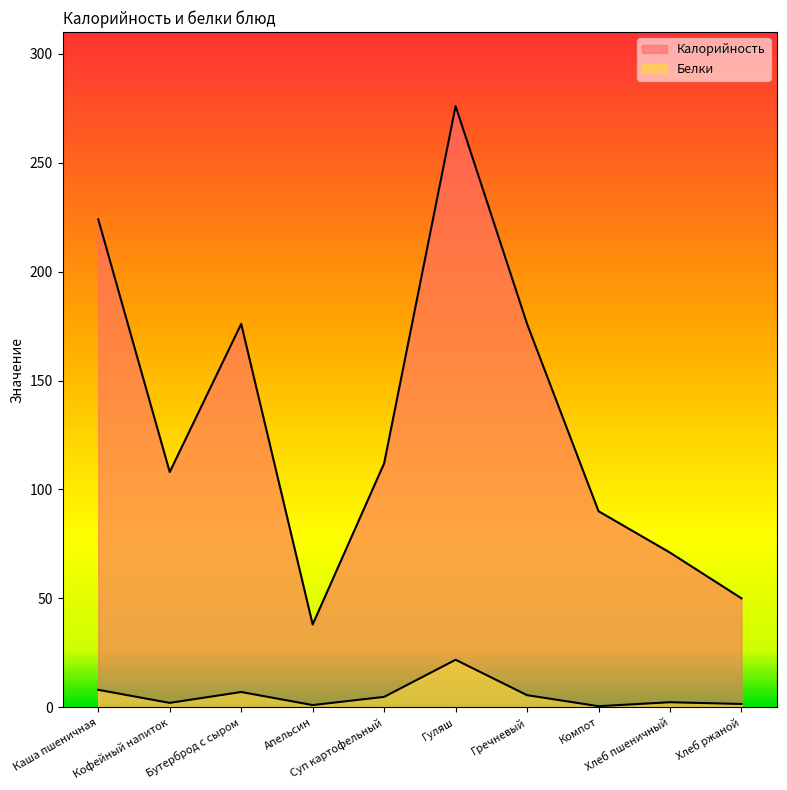

What is the spread (max minus min) of values at Каша пшеничная?

216.0